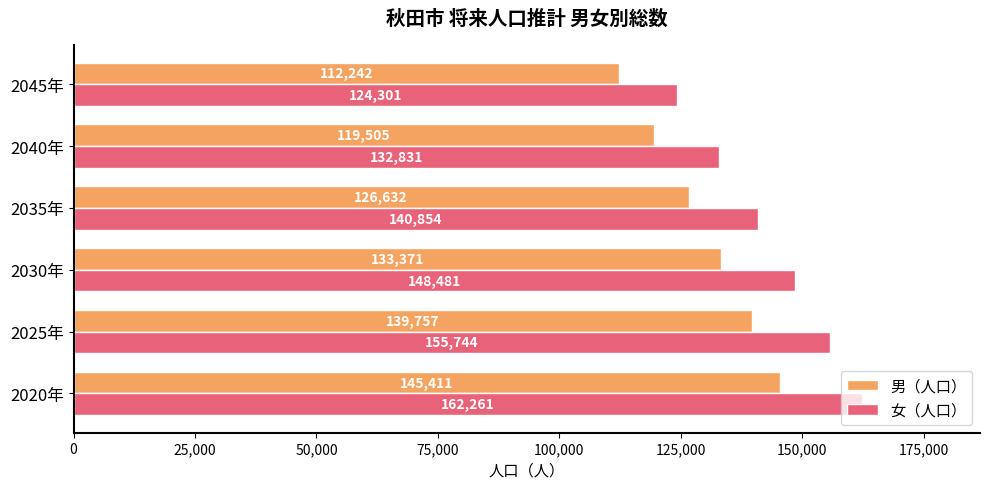

At how many categories does at least one series exceed 132604?

5